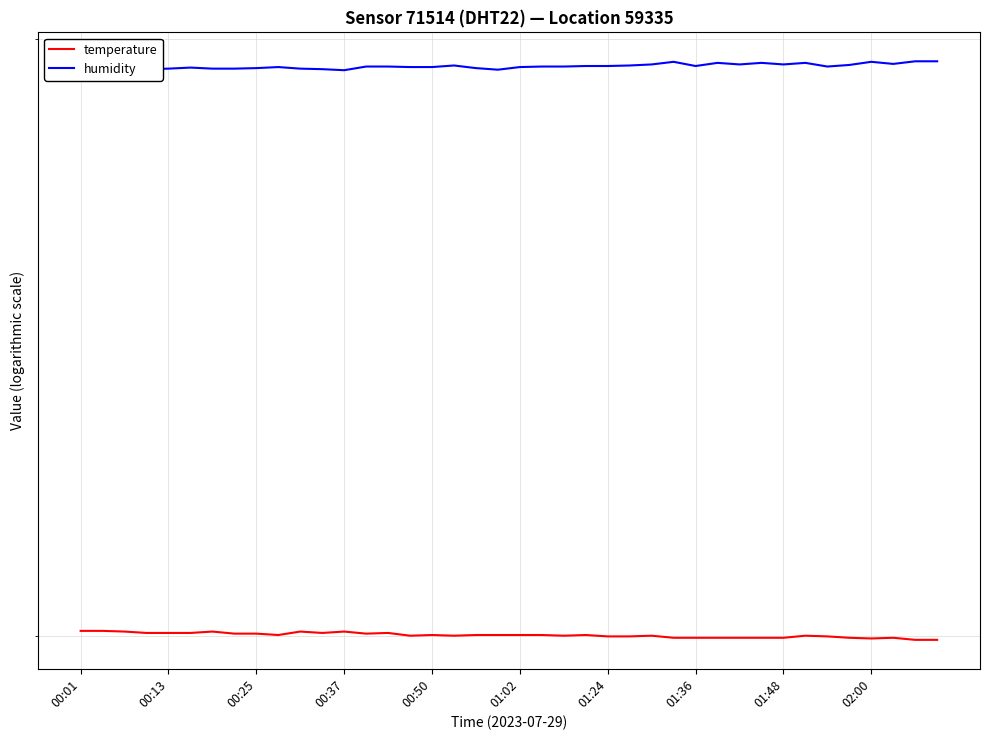

At which label does temperature first exceed 30?

00:01